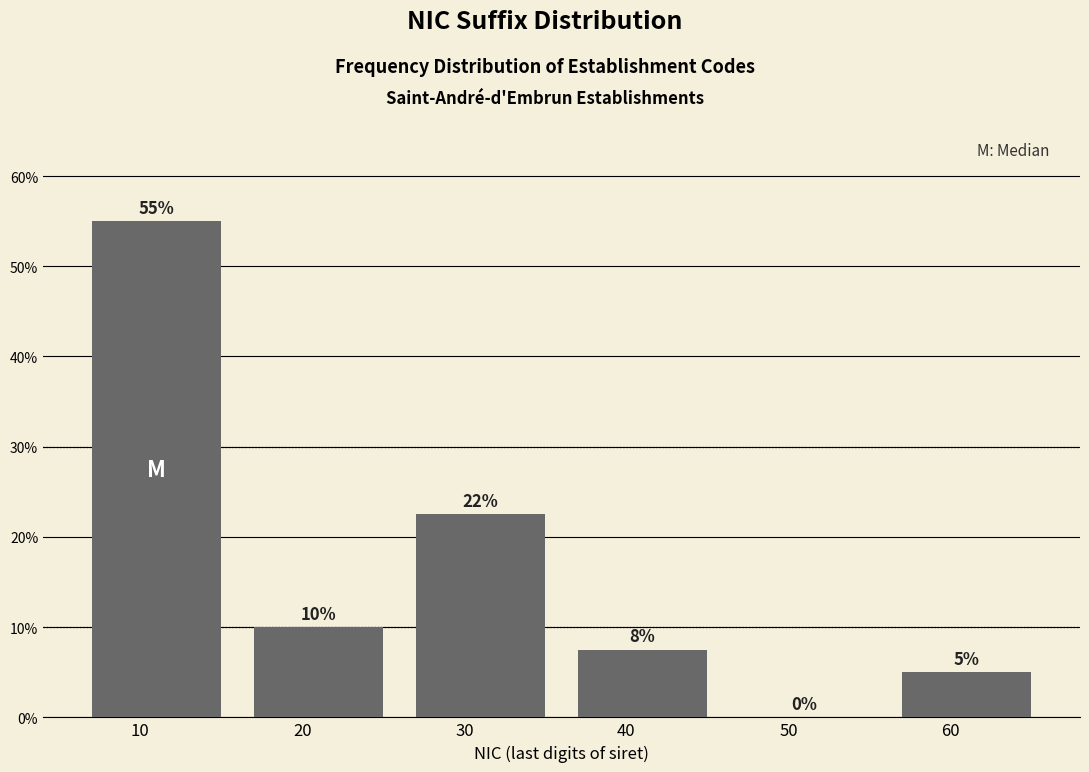

Where does the data first go above 10?

10